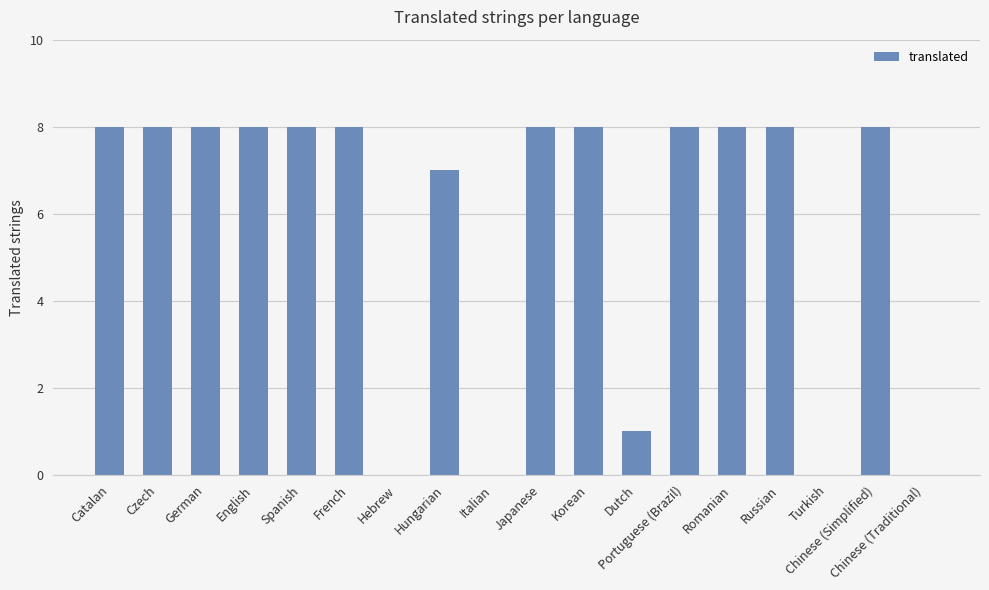

What is the sum of the values at English and French?

16